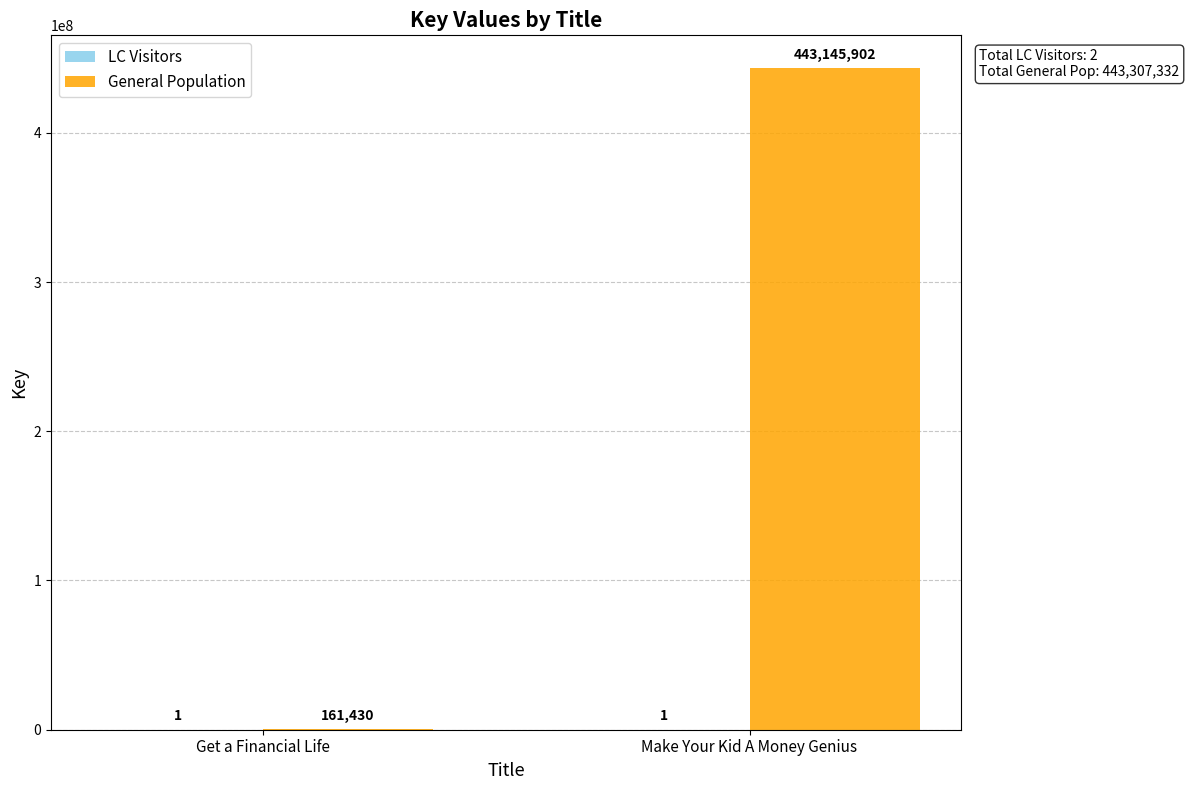

How many groups of bars are there?

2